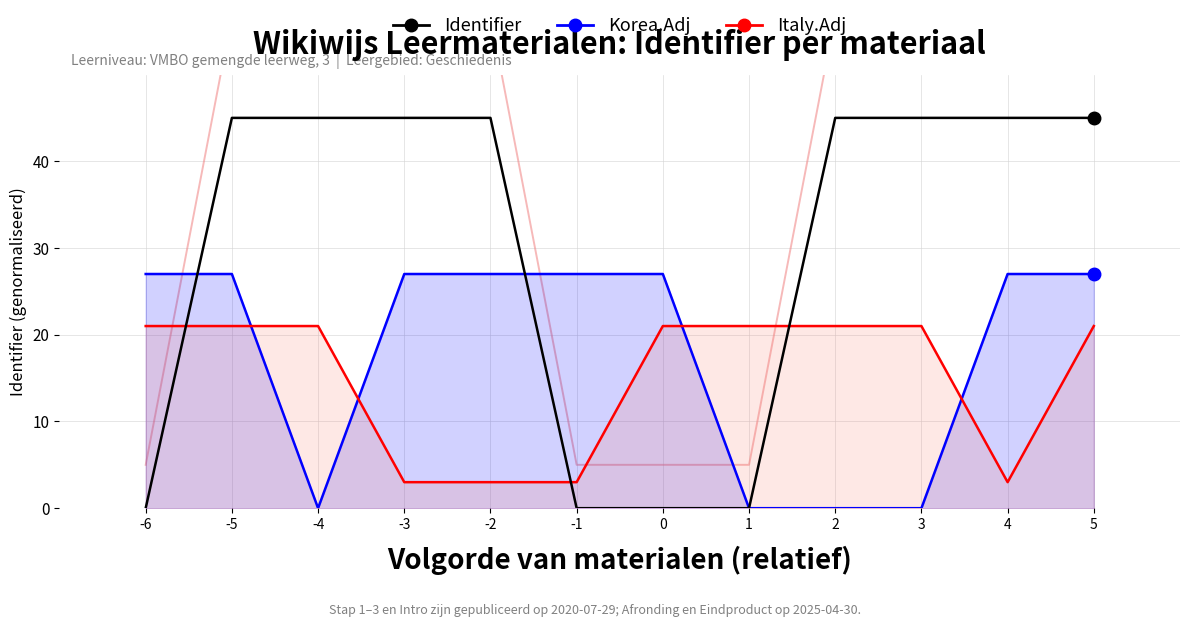

How many lines are shown in the chart?

3